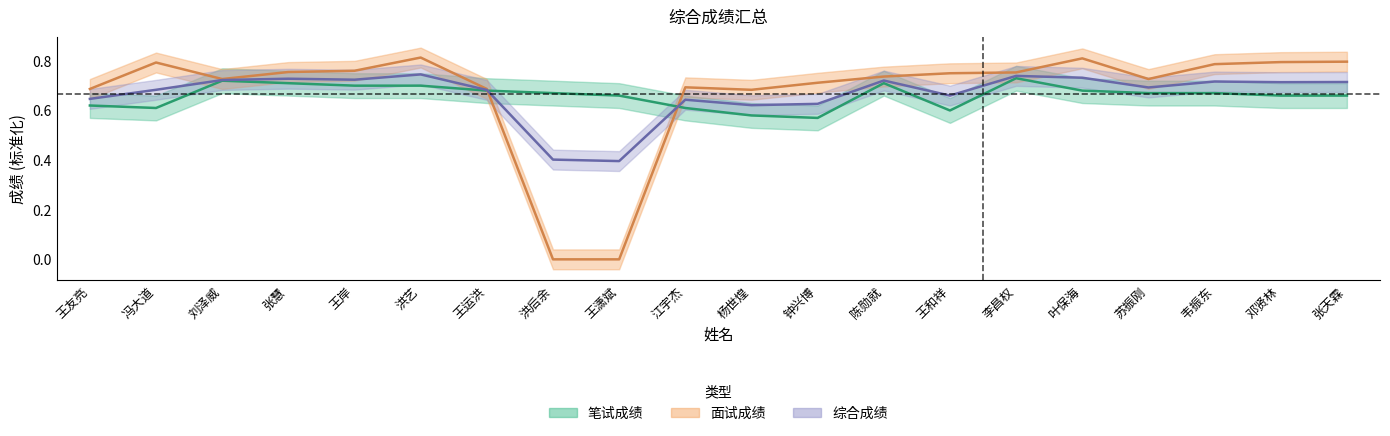

Which has a higher value, 杨世煌 or 张慧?

张慧